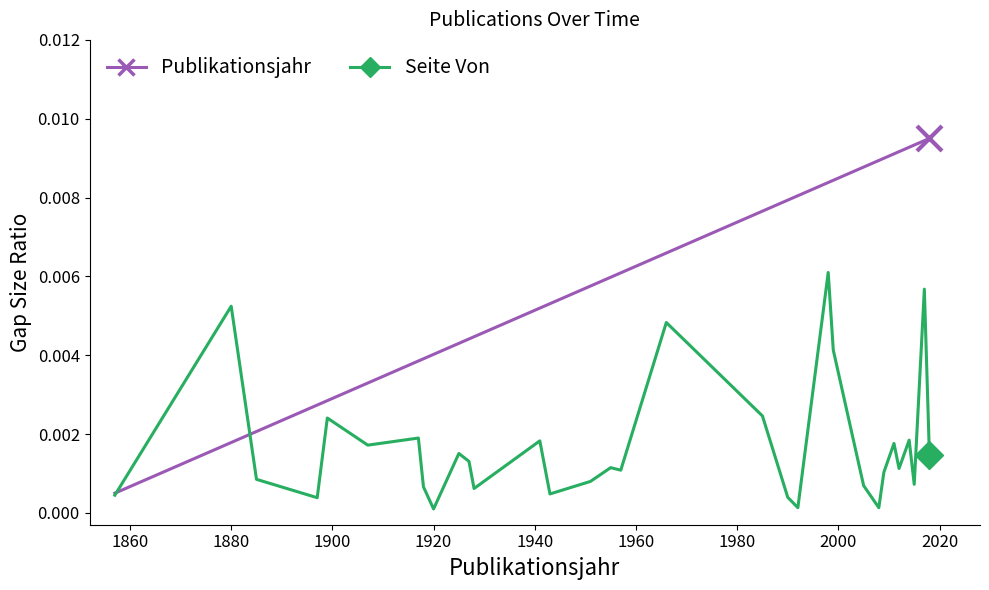

Rank the series by their maximum value, from lowest to highest.

Seite Von, Publikationsjahr